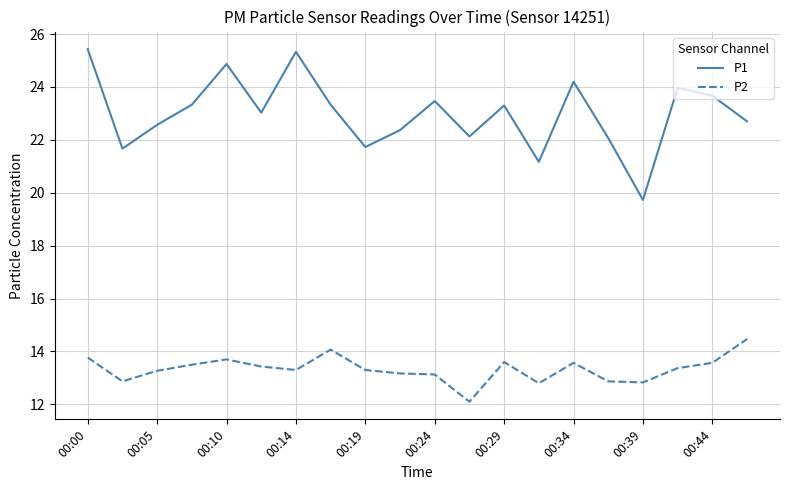

What is the lowest value of the P2 series?

12.1